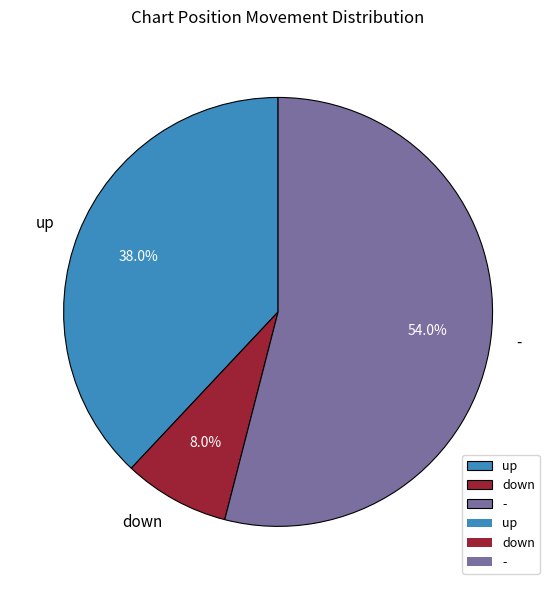

What percentage is the down slice, to the nearest percent?

8%